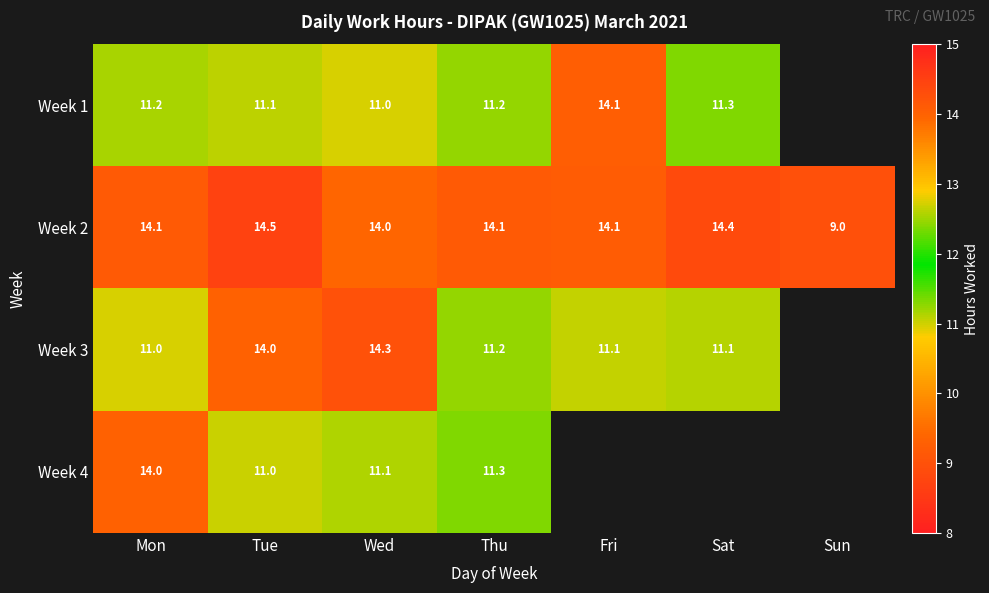

Which label corresponds to the largest value in the chart?

Tue